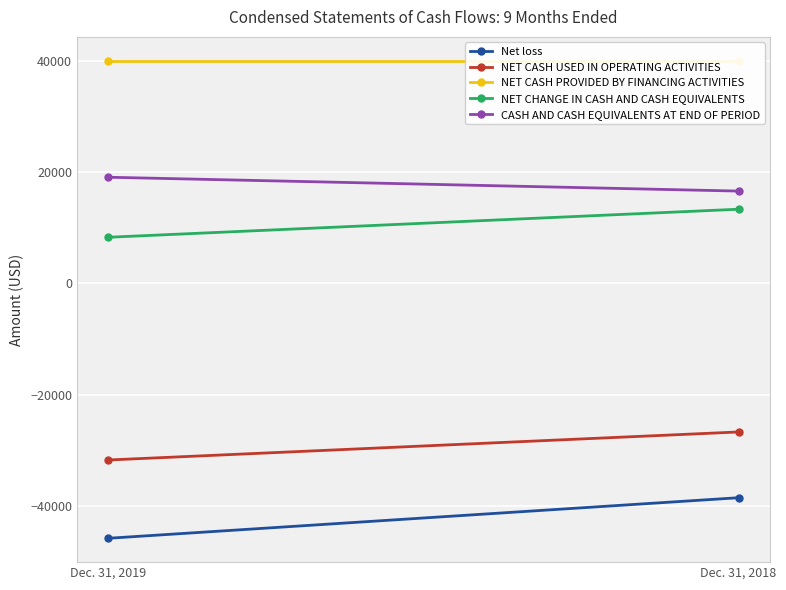

What is the sum of all CASH AND CASH EQUIVALENTS AT END OF PERIOD values?

35679